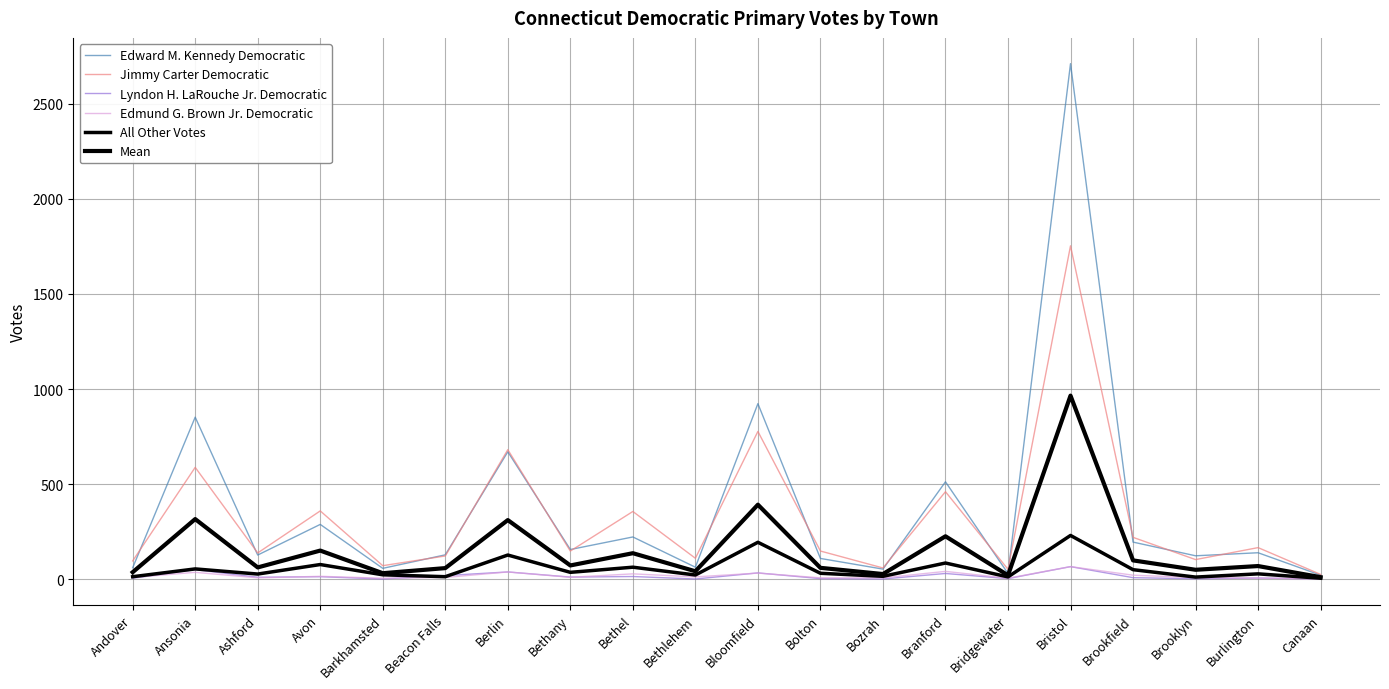

Is the value of Jimmy Carter Democratic at Andover greater than the value of All Other Votes at Andover?

Yes